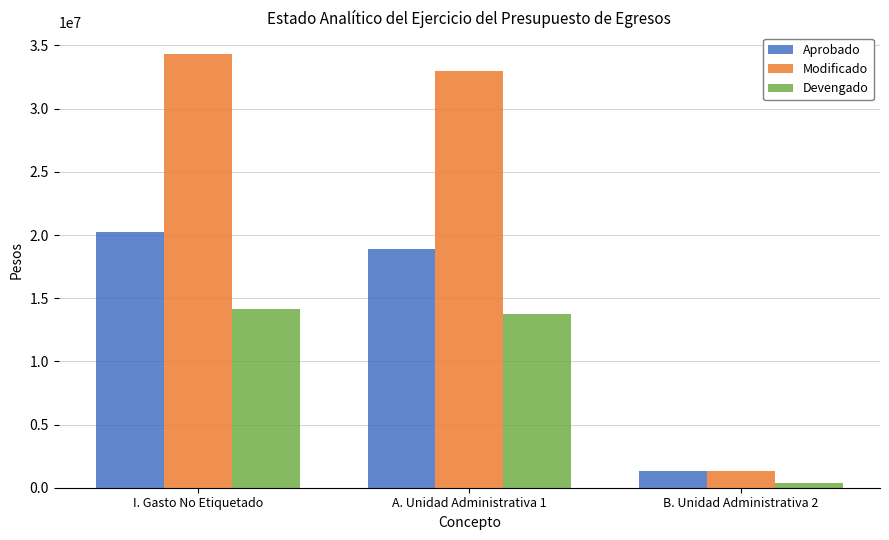

Which category has the lowest value across all series?

B. Unidad Administrativa 2